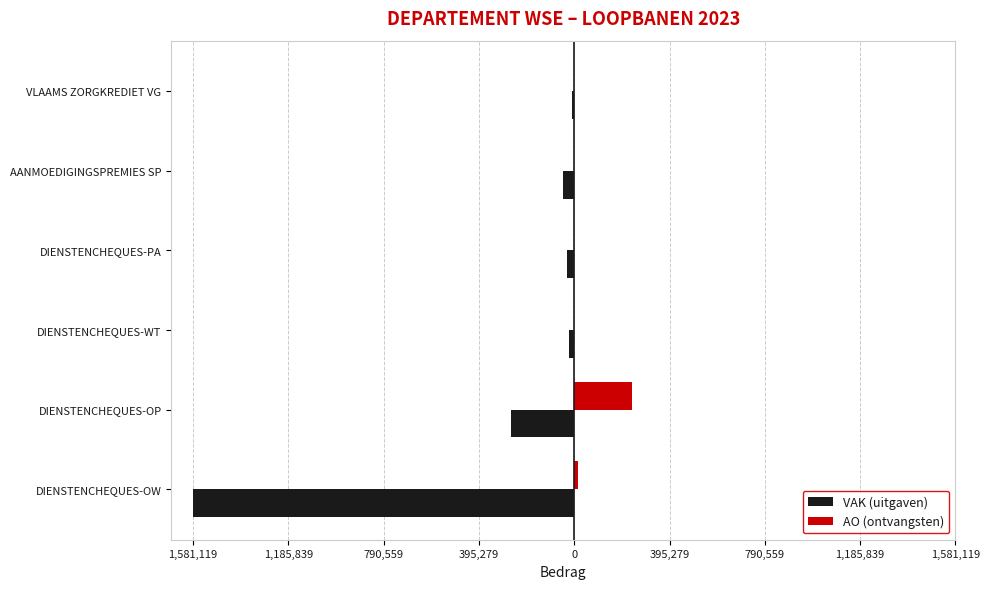

What are all the series names shown in the legend?

VAK (uitgaven), AO (ontvangsten)